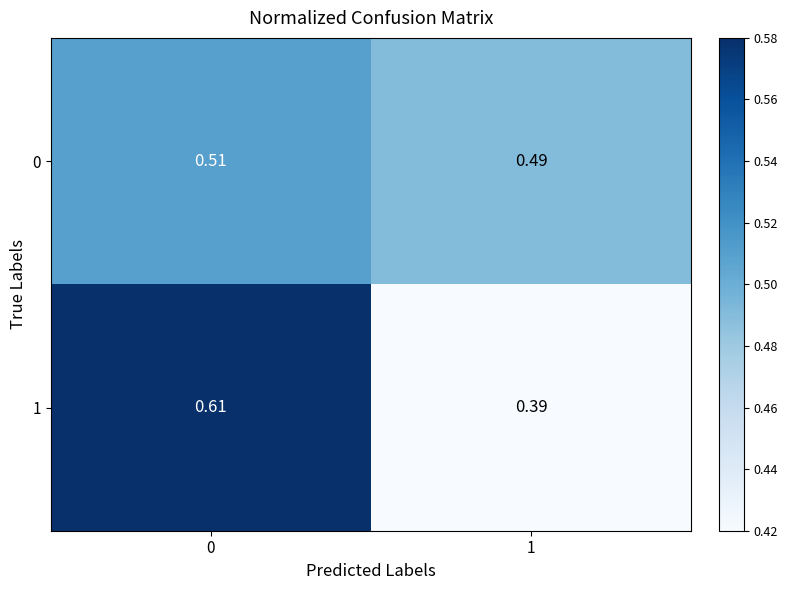

How many data points does each series have?

2